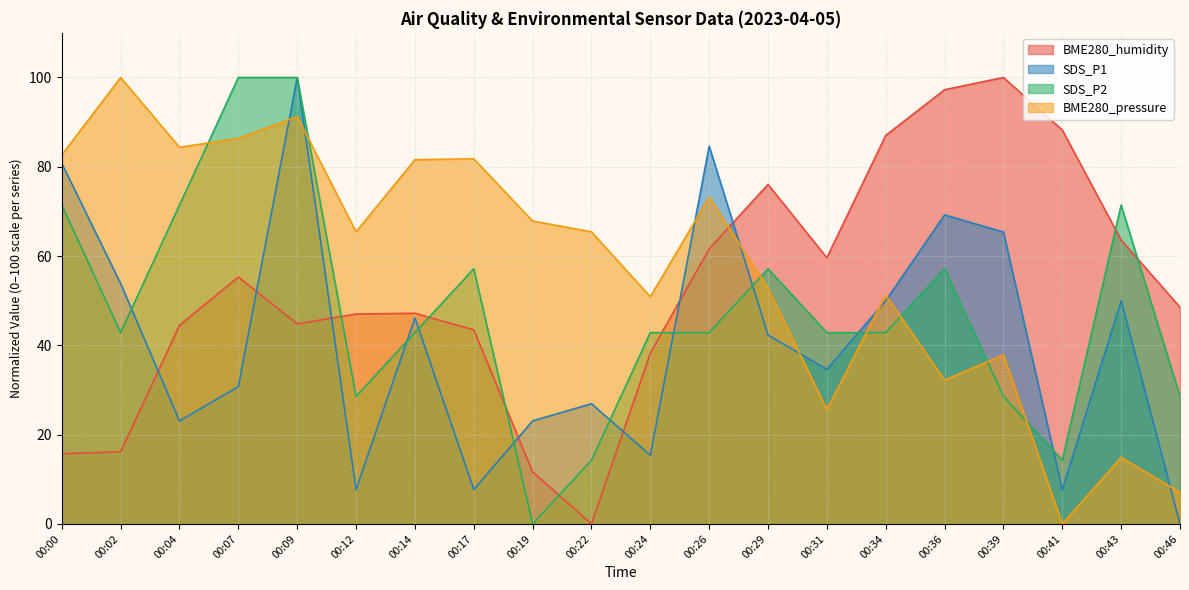

Which series changed the most between 00:04 and 00:46?

BME280_pressure